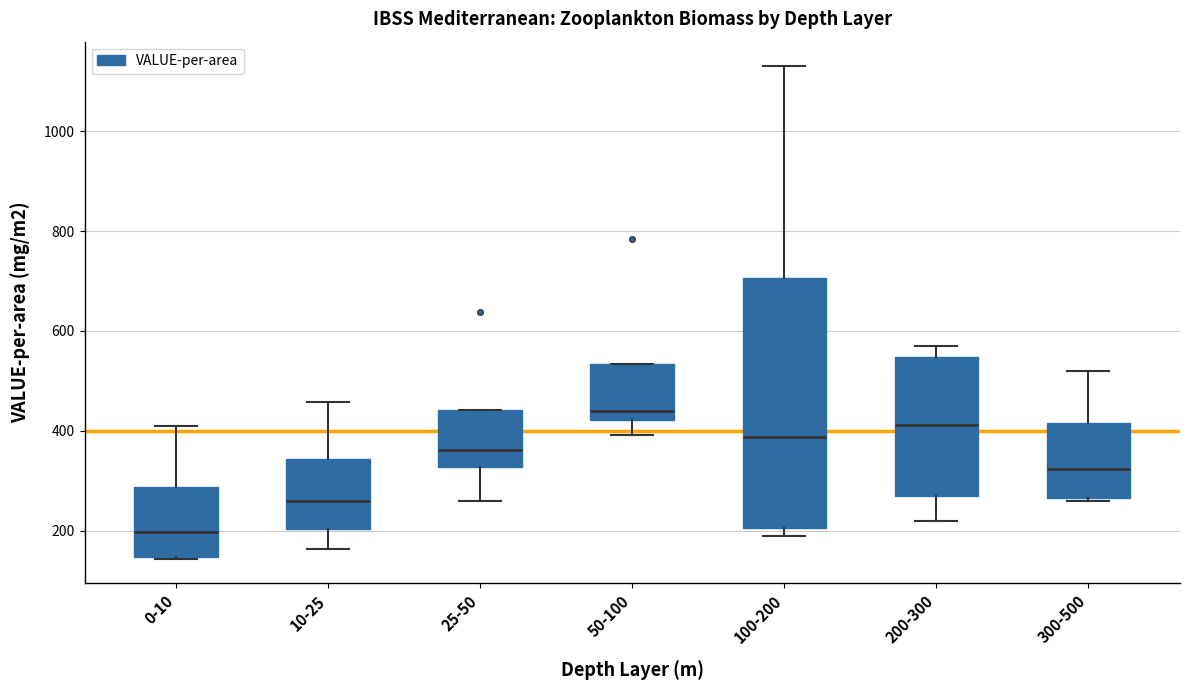

Which box has the highest median line?

50-100